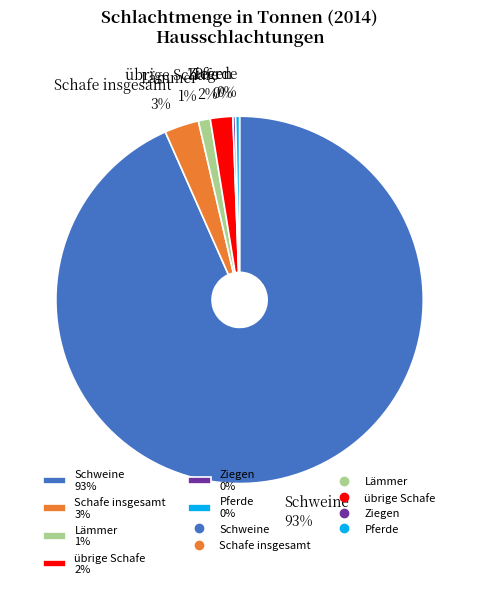

Do Pferde 0% and Lämmer 1% together represent more than half of the pie?

No